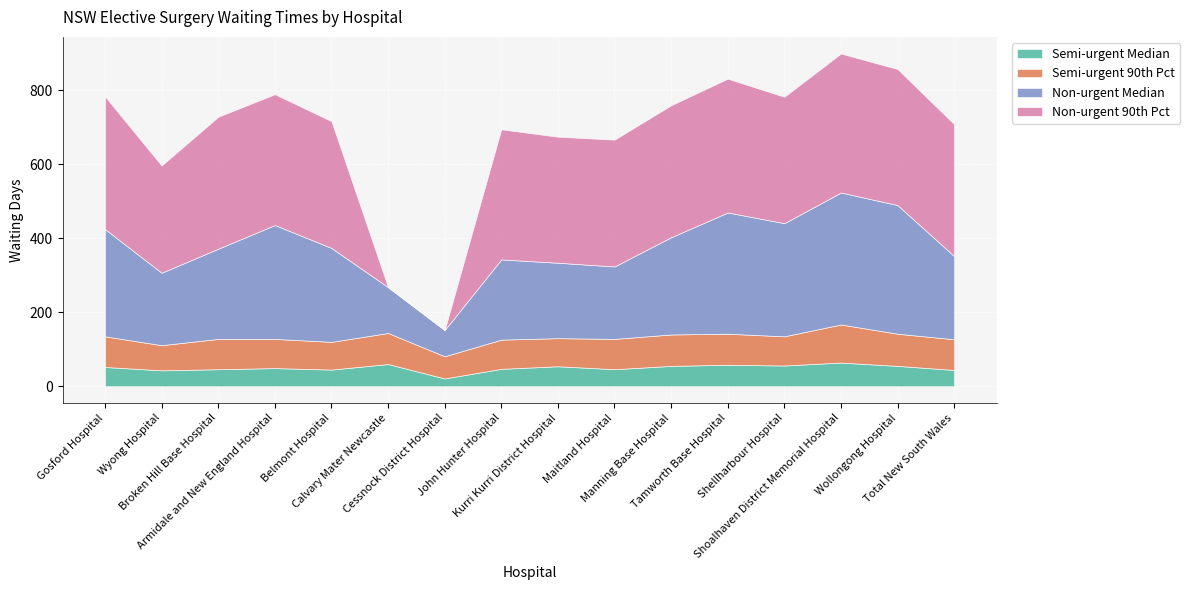

What is the difference between the Non-urgent 90th Pct values at Kurri Kurri District Hospital and Wyong Hospital?

51